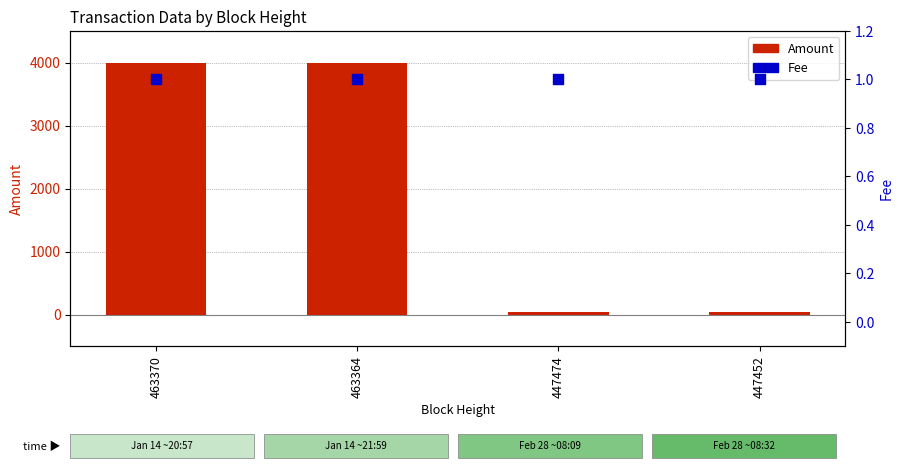

Which series reaches the maximum Y coordinate?

Amount